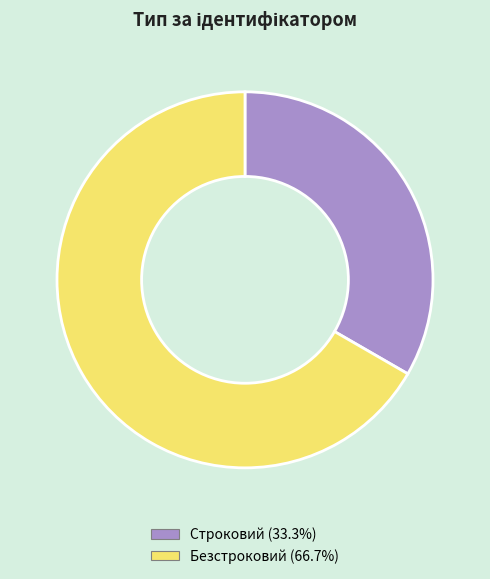

Which category has the biggest portion of the pie?

Безстроковий